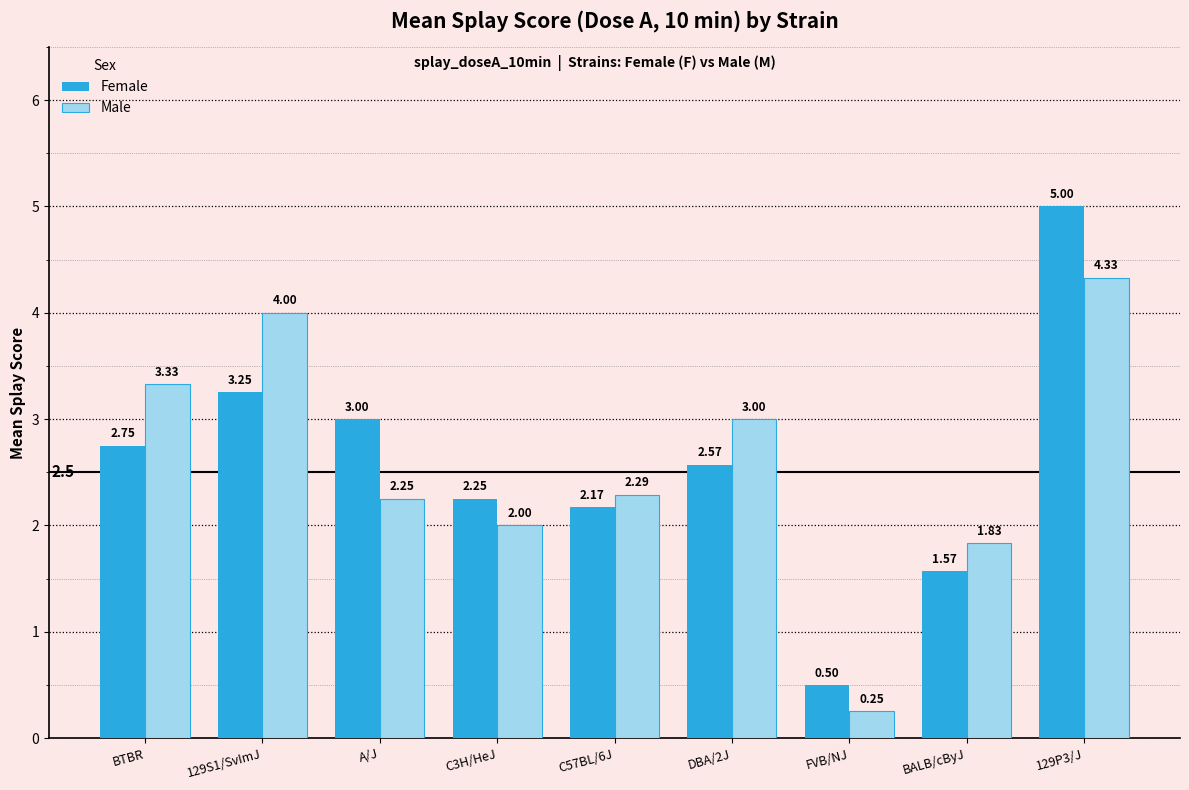

What position from the left is 129S1/SvImJ?

2